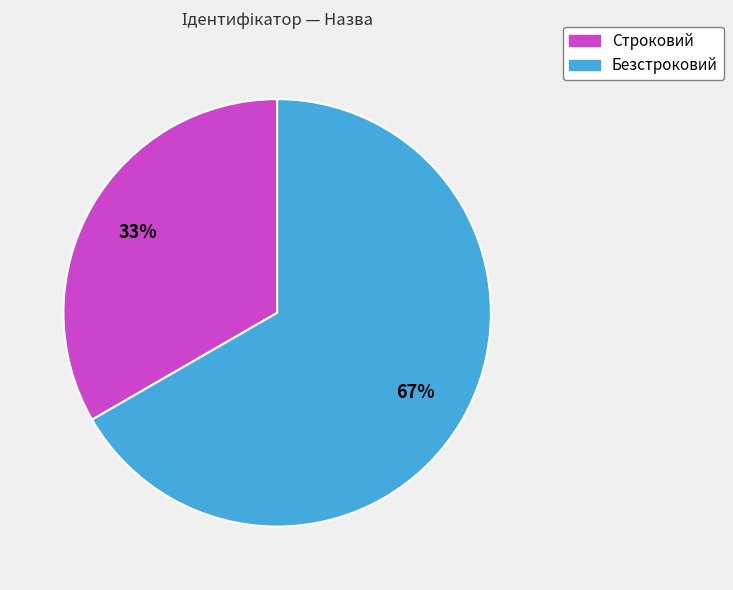

To the nearest percent, what percentage of the pie is Безстроковий?

67%